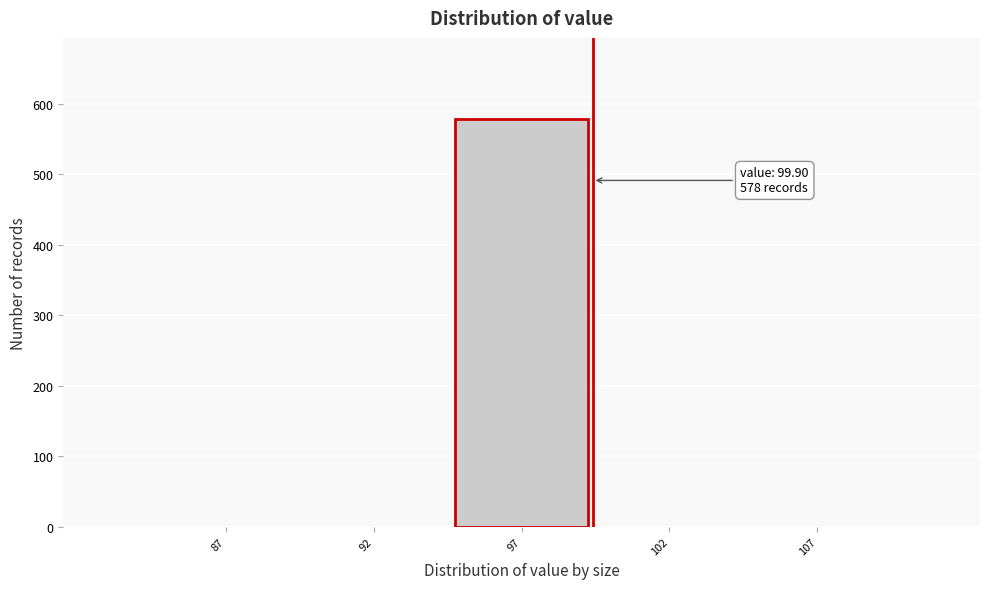

Reading right to left, list all the values displayed in this chart.

107=0	102=0	97=578	92=0	87=0